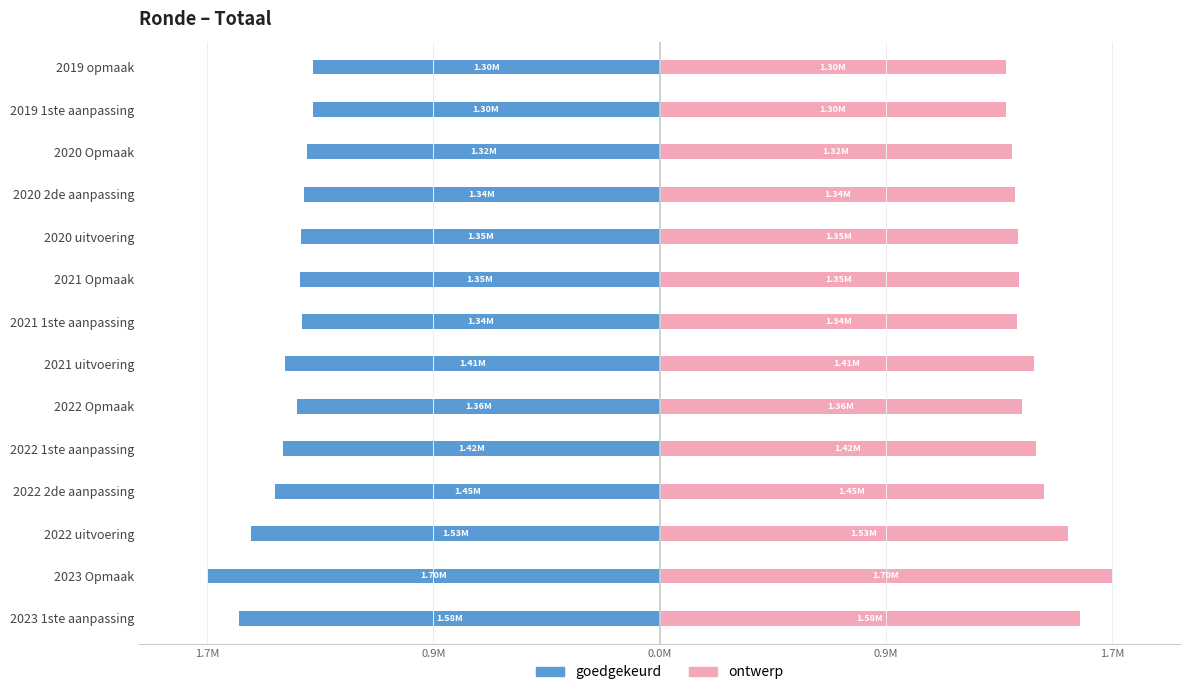

How many series are shown in this chart?

2